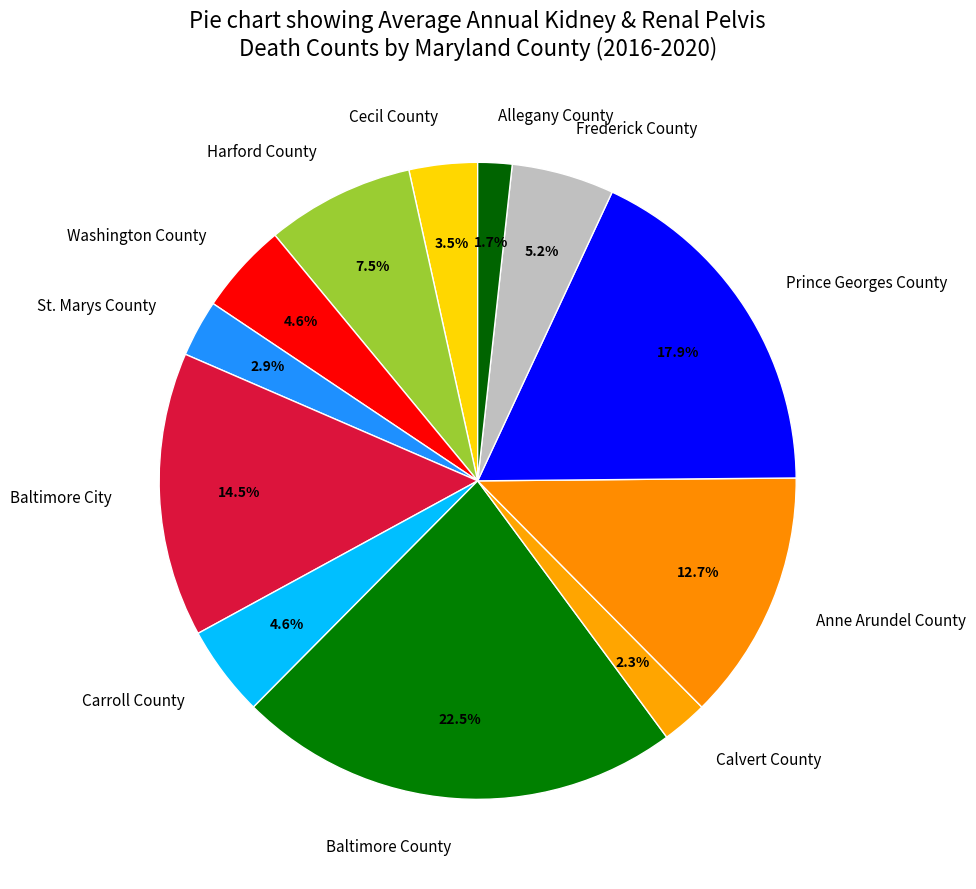

Approximately how many times larger is the value at Carroll County compared to Harford County?

0.6